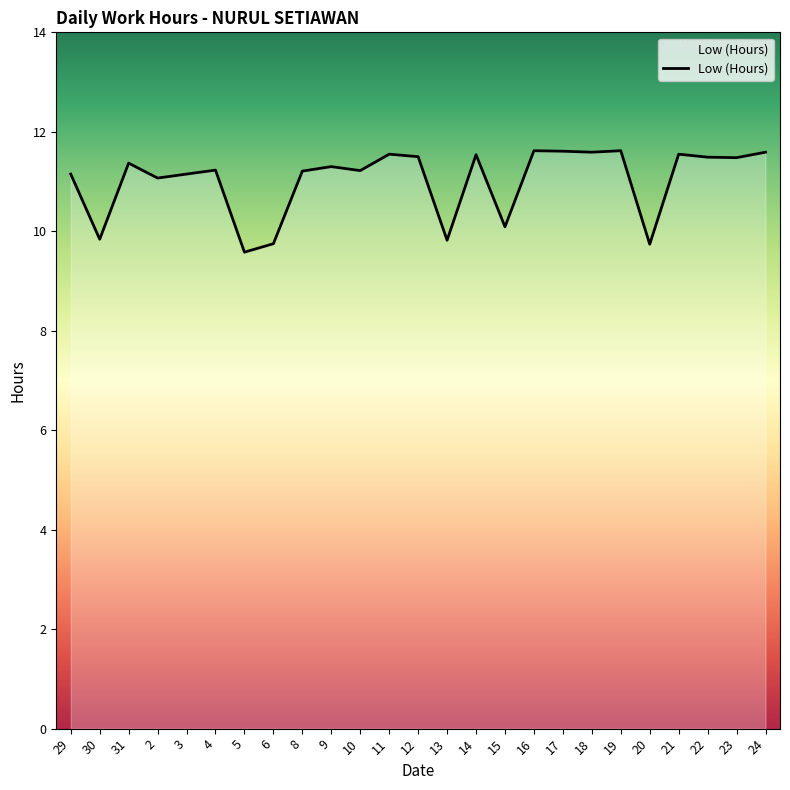

What position from the right is 15?

10